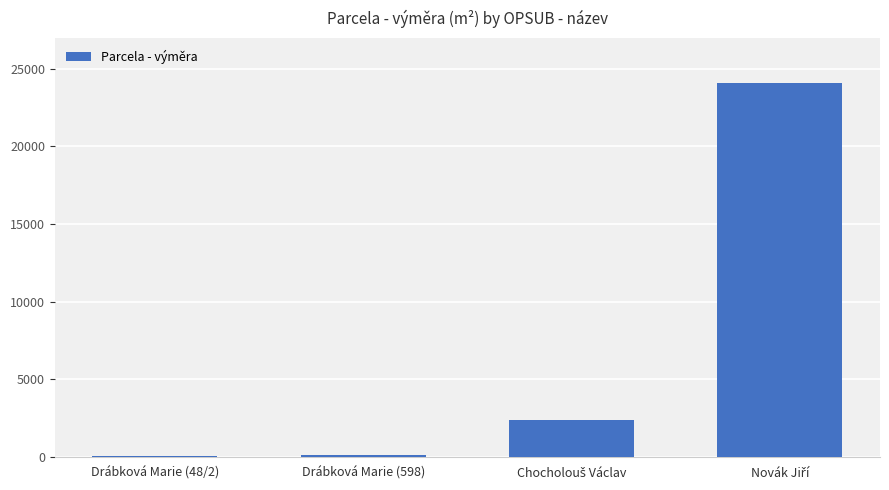

What is the maximum value shown in the chart?

24087